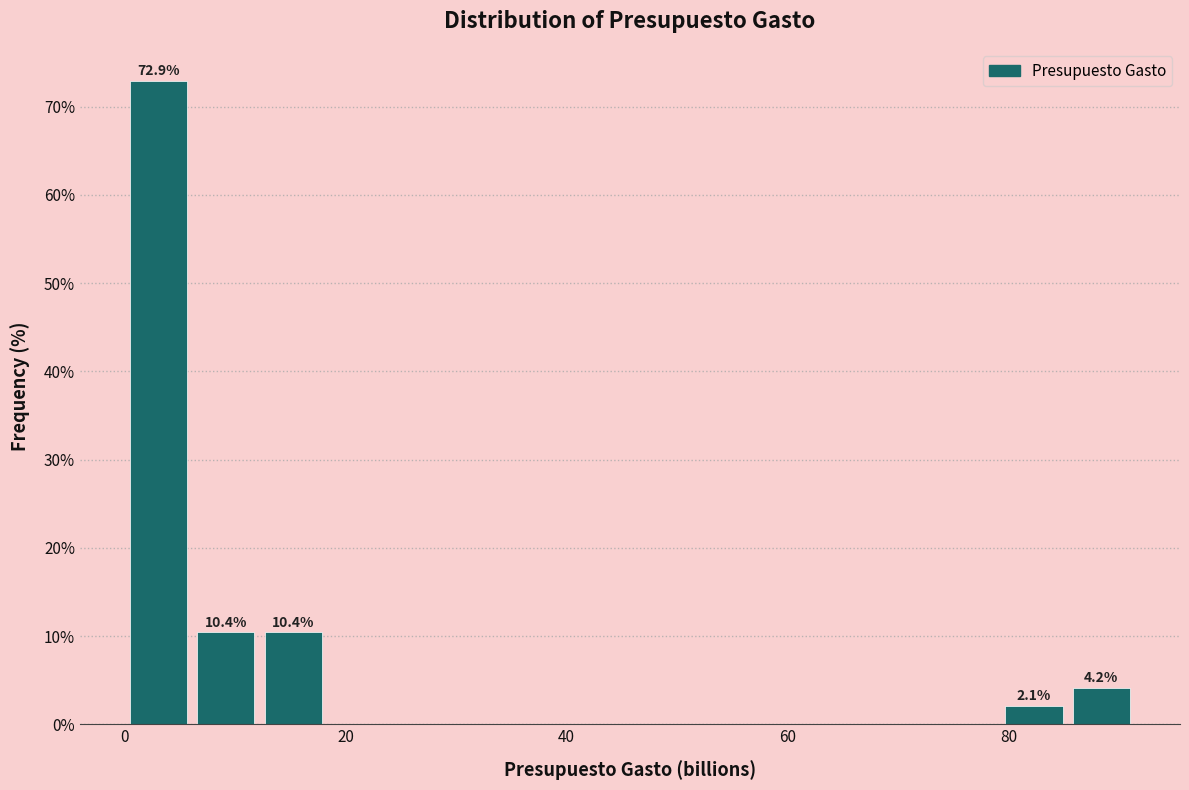

Around what value on the x-axis is the tallest bar? Give the approximate position of its centre, as read against the axis.

4